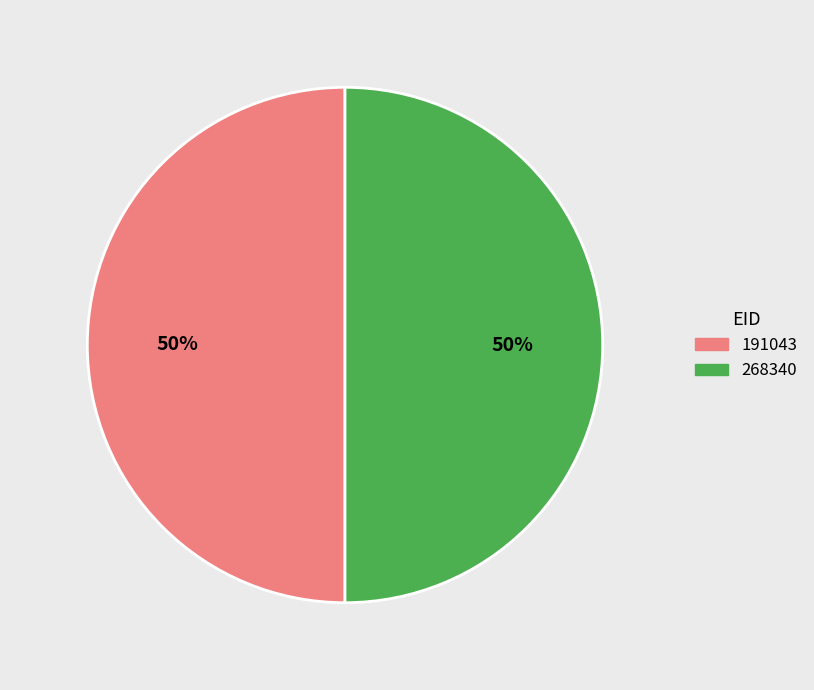

Approximately how many times larger is the value at 191043 compared to 268340?

1.0